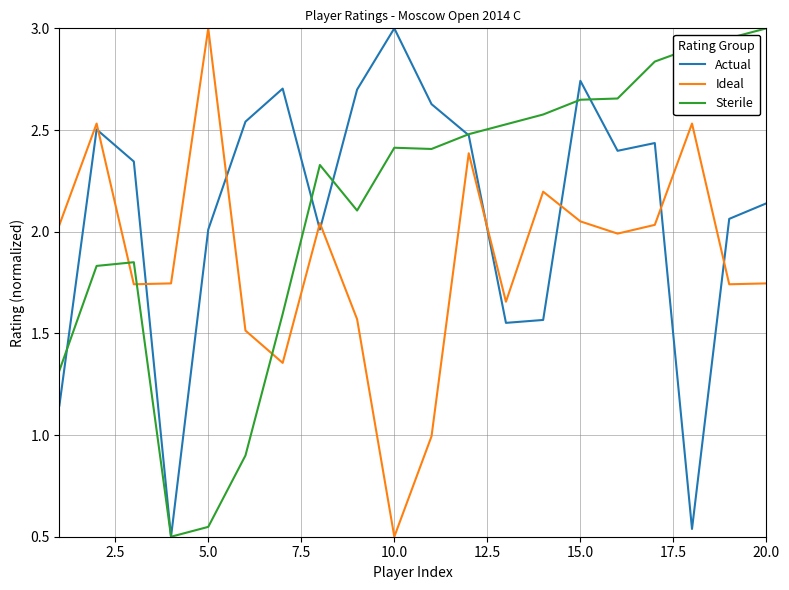

After their last crossing, which series has the higher values: Sterile or Ideal?

Sterile